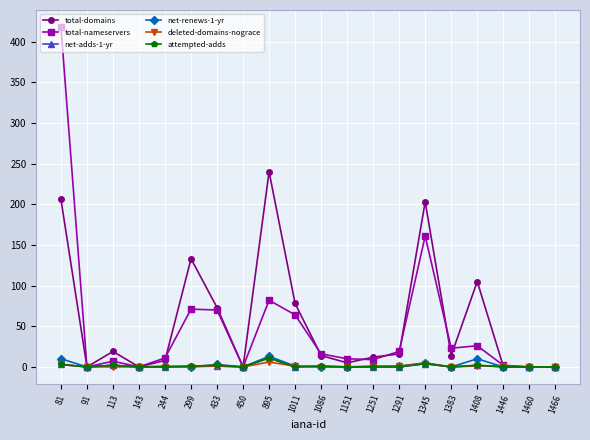

How many deleted-domains-nograce values are between 0 and 1?

17